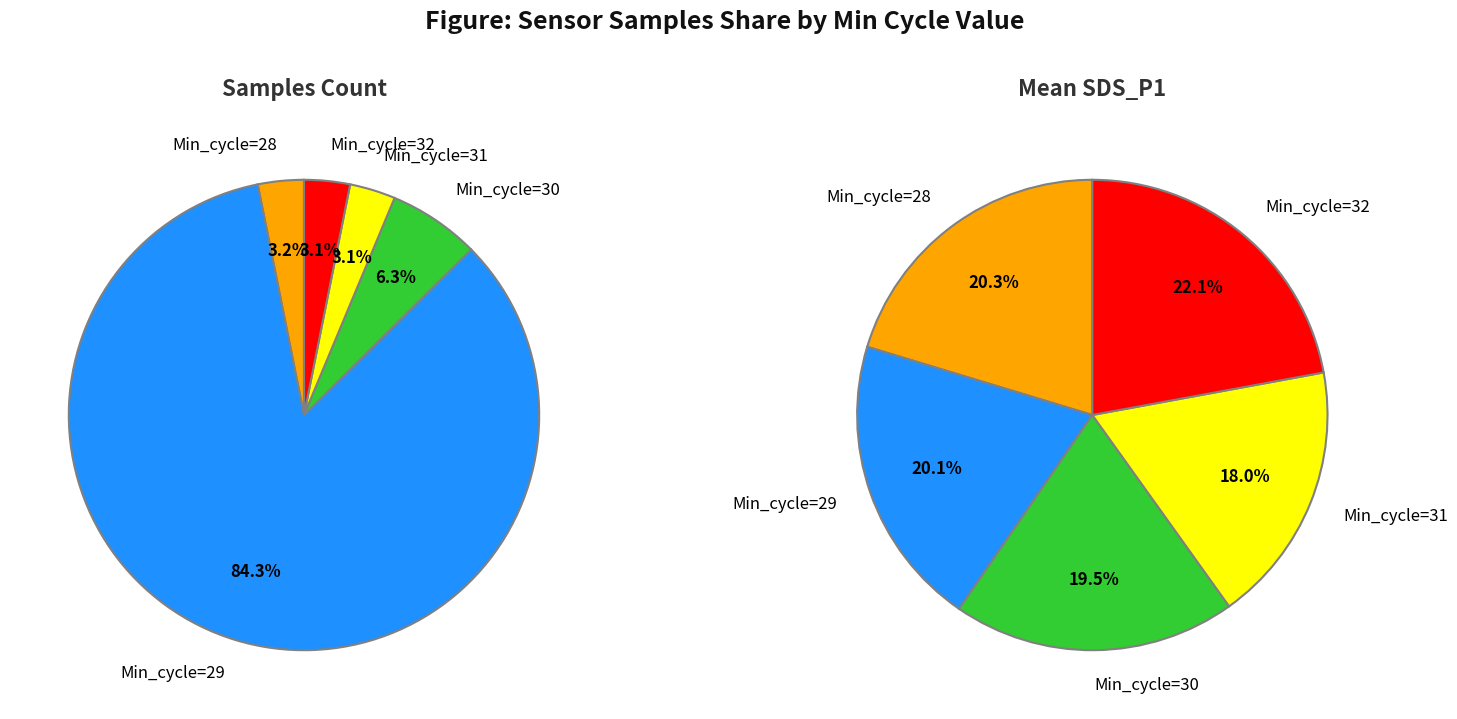

What percentage do Min_cycle=30 and Min_cycle=28 together represent?

9.4%